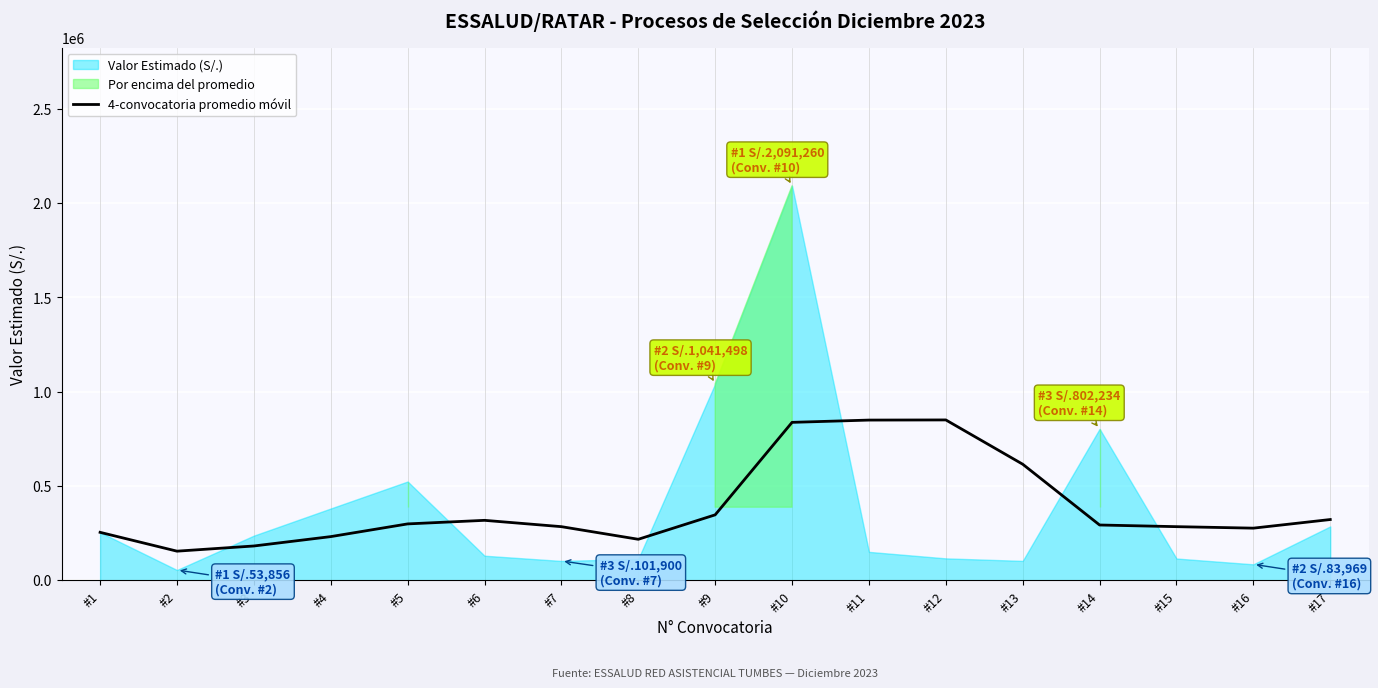

What is the lowest value of the 4-convocatoria promedio móvil series?

153730.8